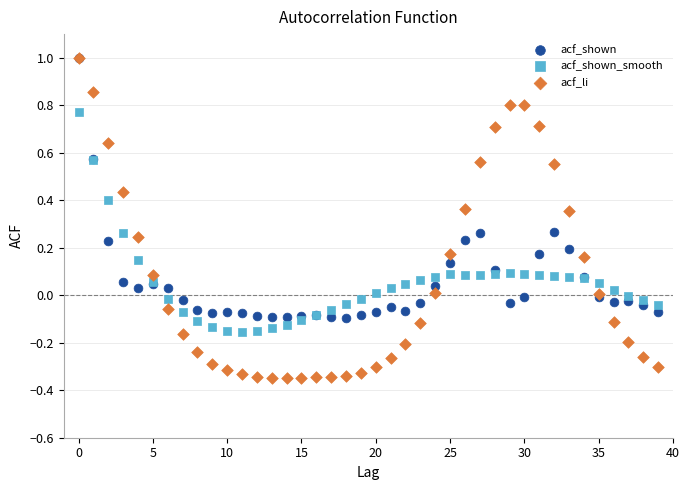

Which series has the largest Y range (max minus min)?

acf_li